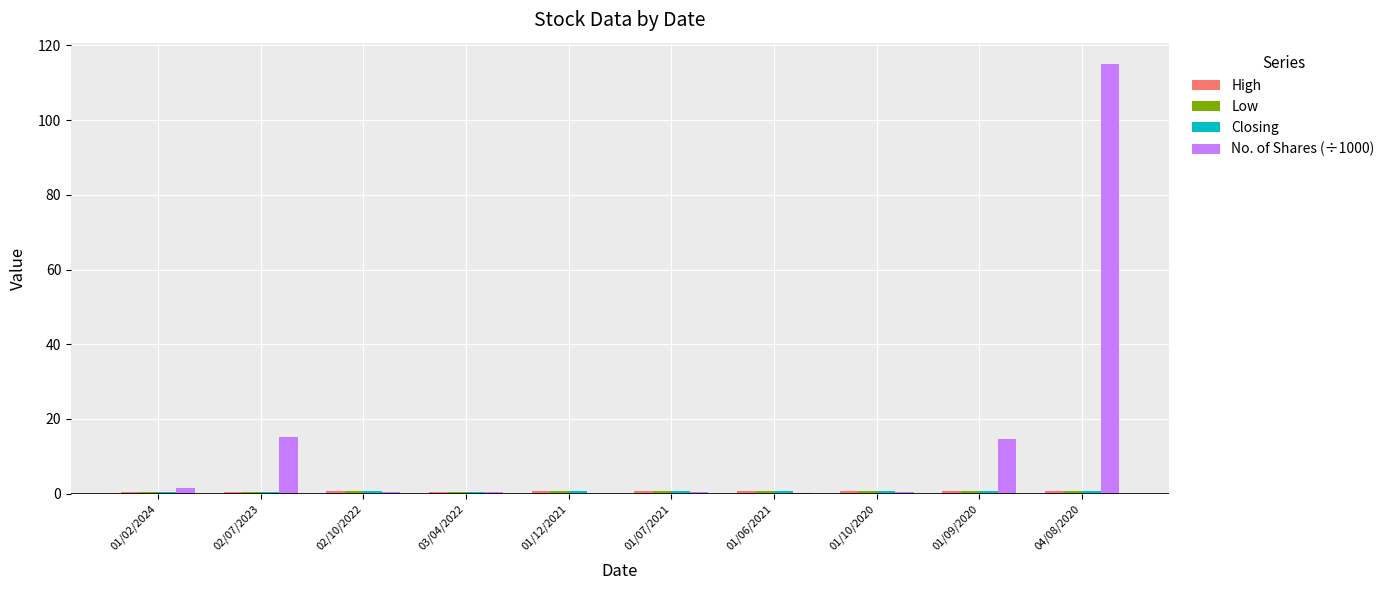

Does the chart contain stacked bars?

No